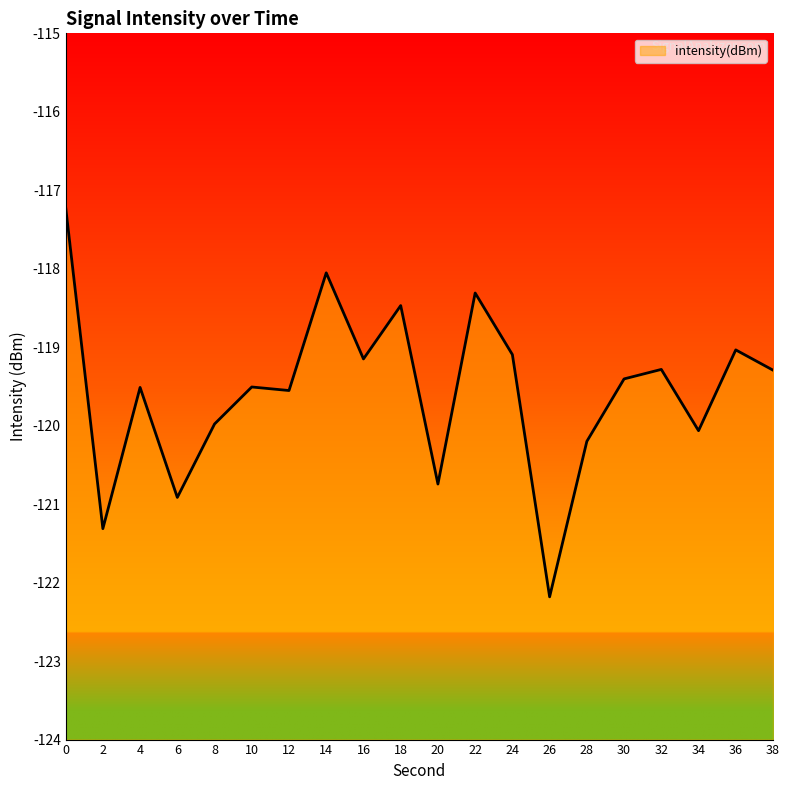

What is the value of the 2nd point from the left?

-121.3